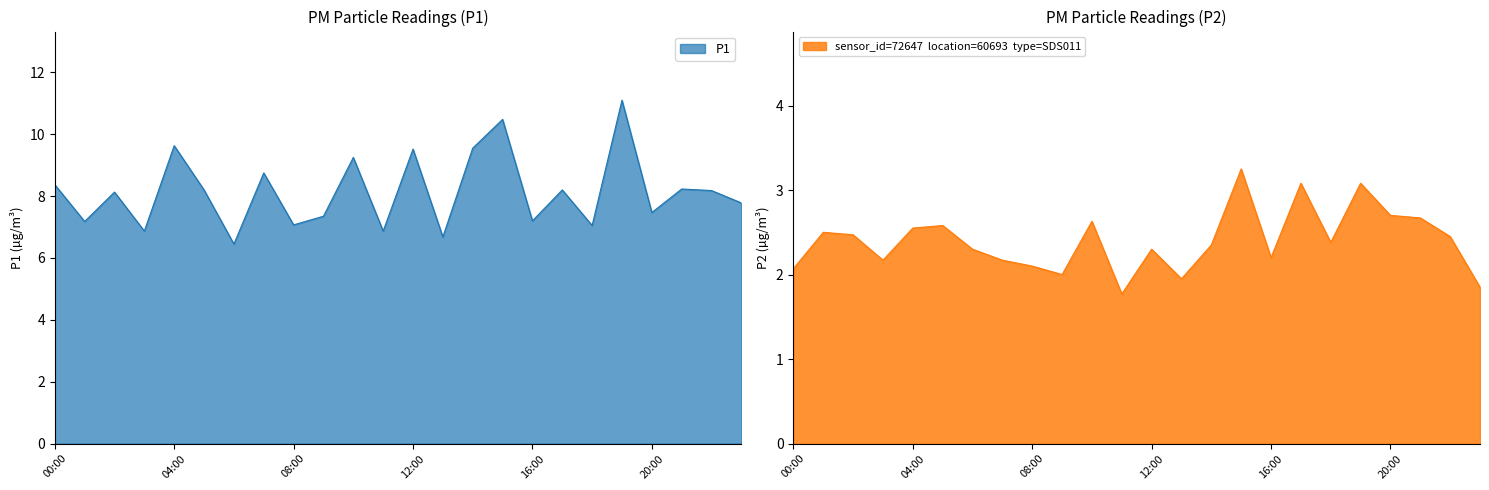

How many series are shown in this chart?

2